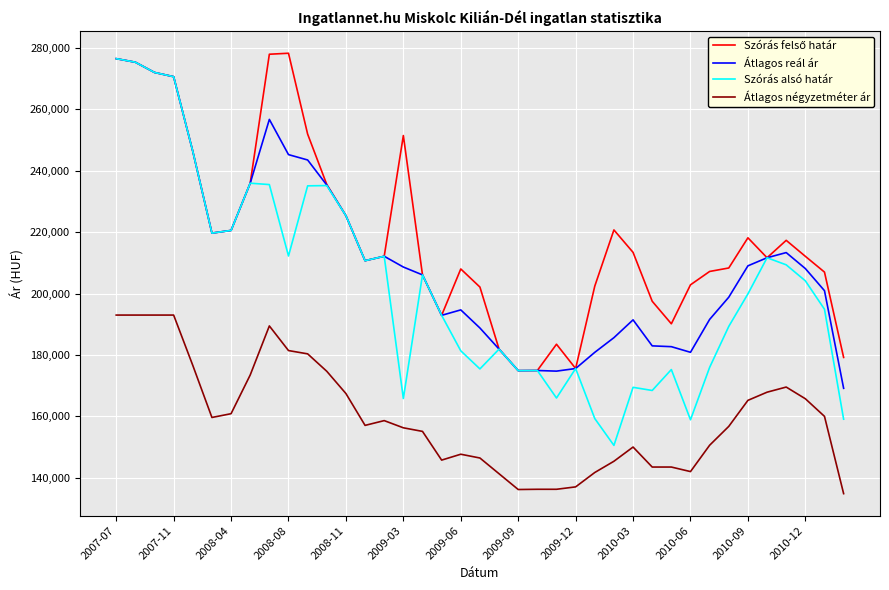

Which series has the widest spread of values?

Szórás alsó határ